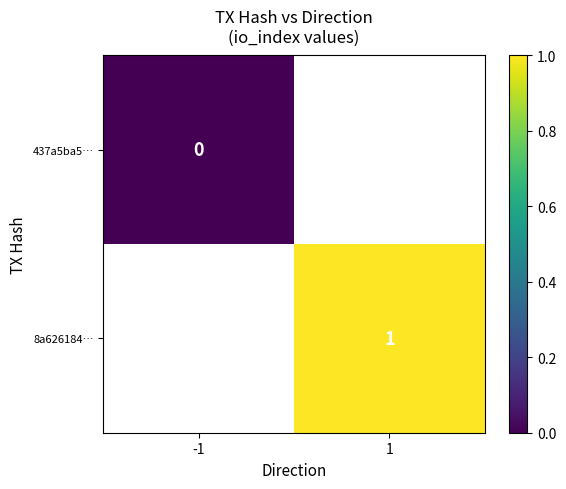

At which category does the chart reach its minimum across all series?

-1